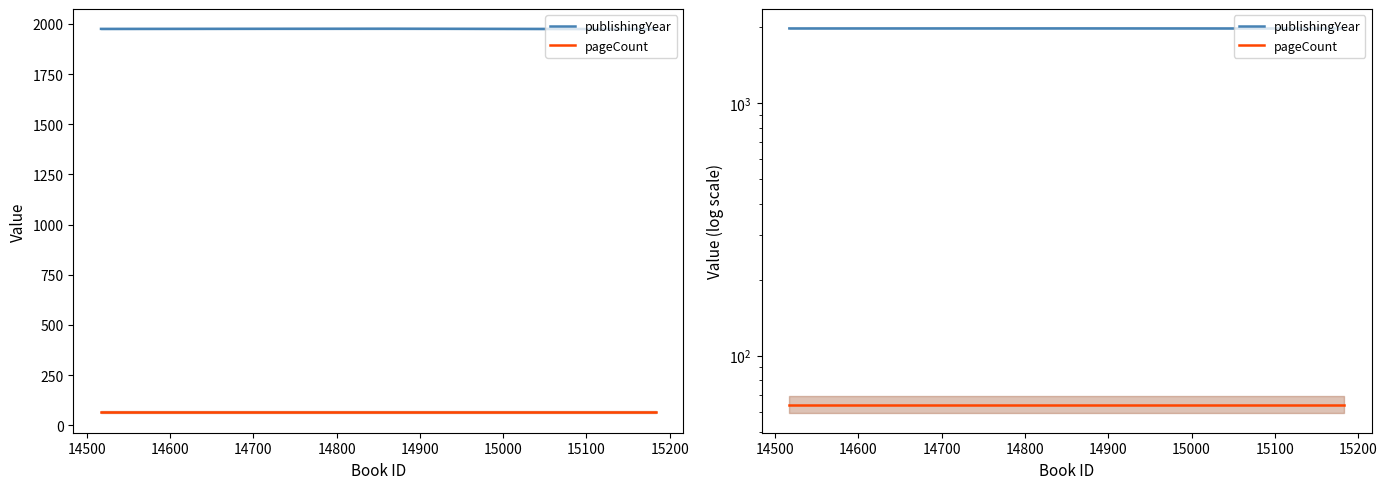

Is it true that pageCount equals 64 at 14700?

True